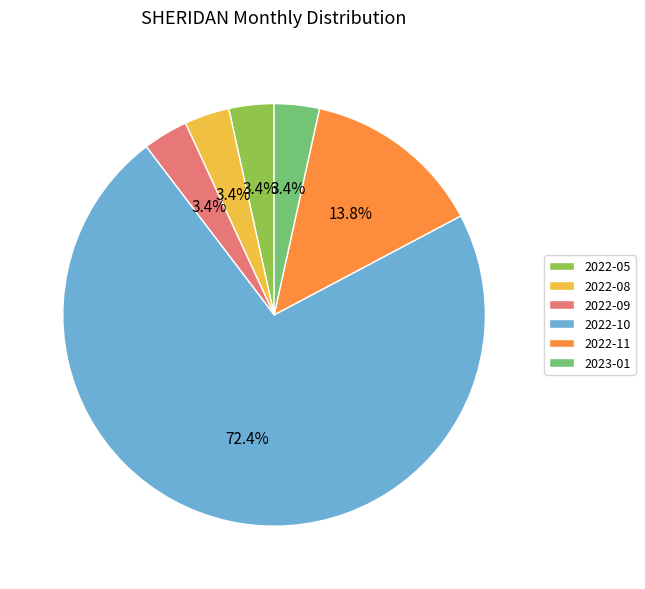

Is there any slice that represents more than half of the pie?

Yes